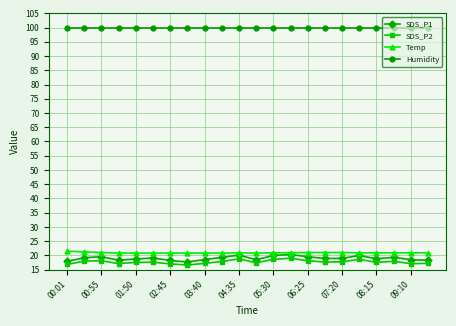

Which series has the largest total across all categories?

Humidity